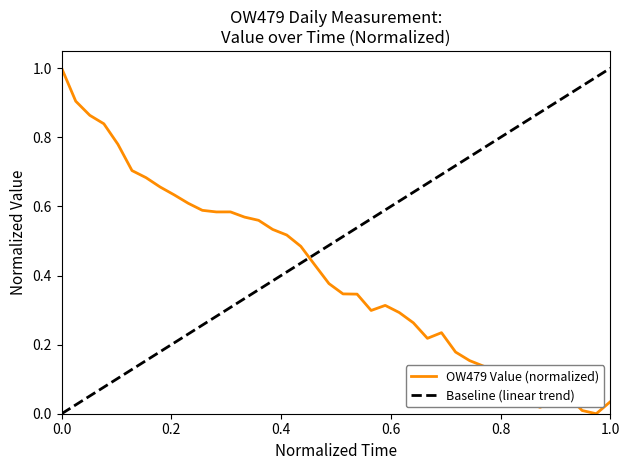

What is the maximum value for OW479 Value (normalized)?

1.0